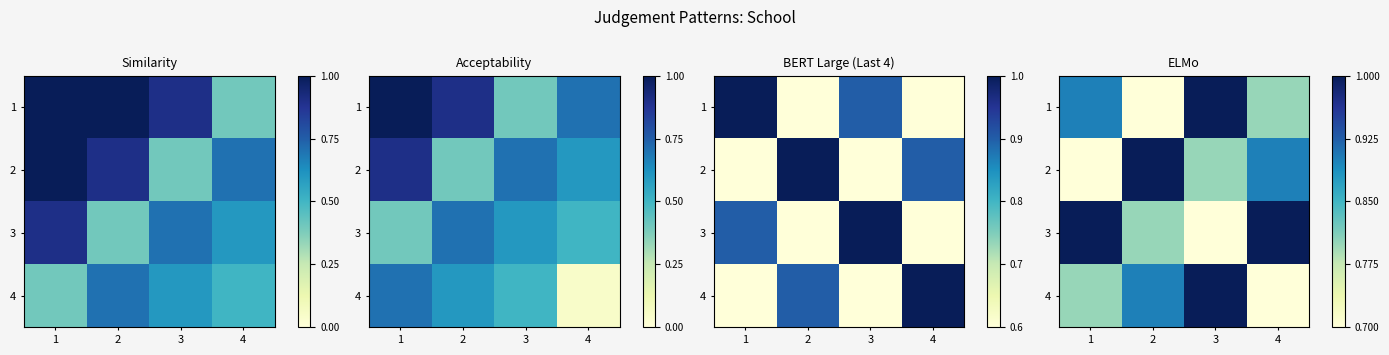

What is the difference between the second highest and minimum values in the 4 series?

0.2